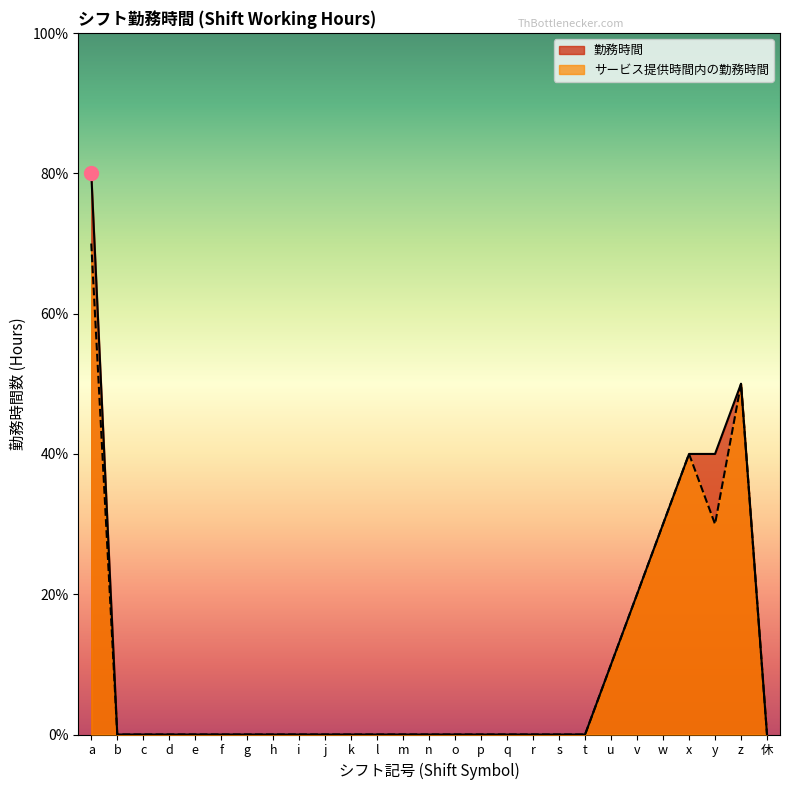

Between o and r, which series saw the biggest shift?

勤務時間